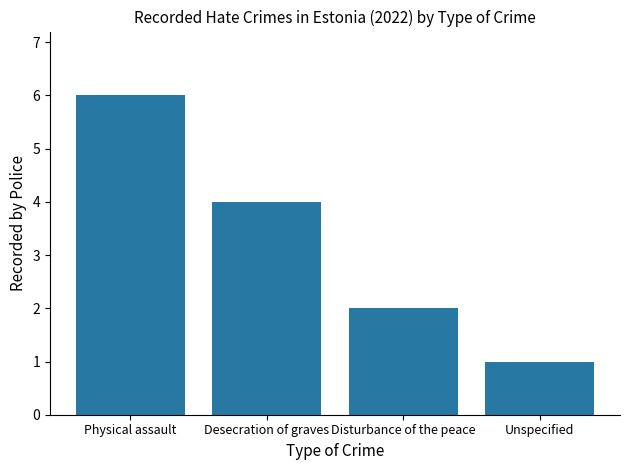

What is the label of the 3rd bar from the left?

Disturbance of the peace